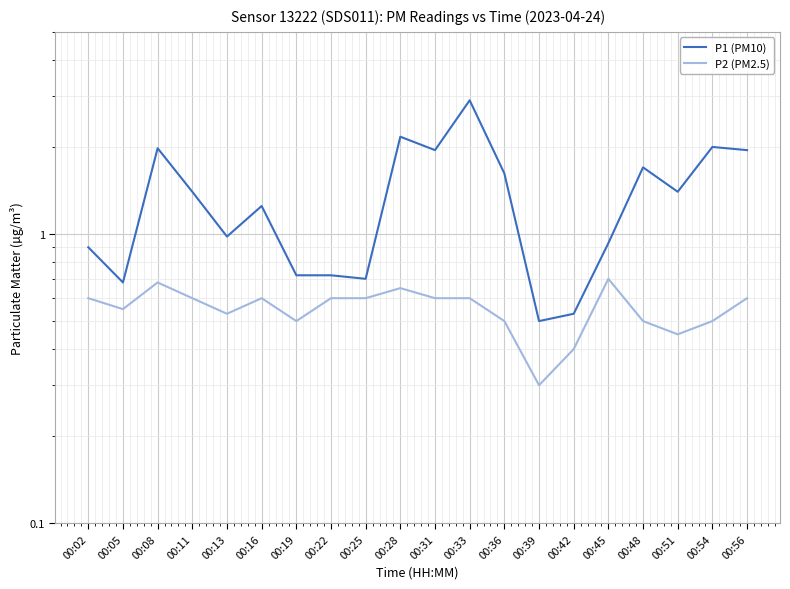

Which label corresponds to the smallest value in the chart?

00:39